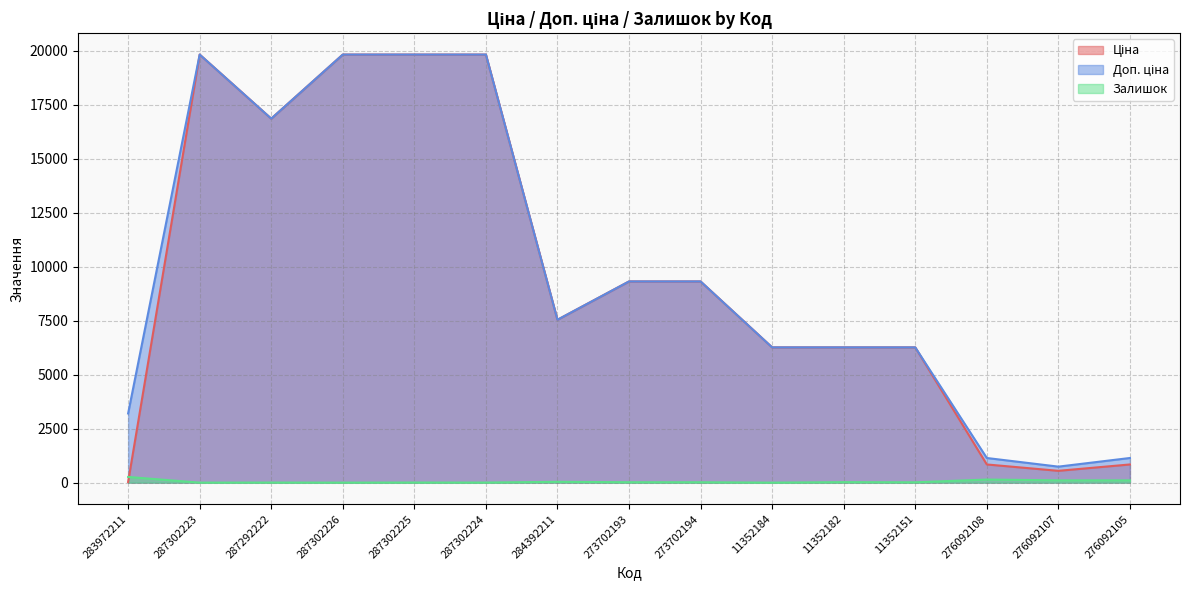

How many interior local peaks does the Доп. ціна series have?

1